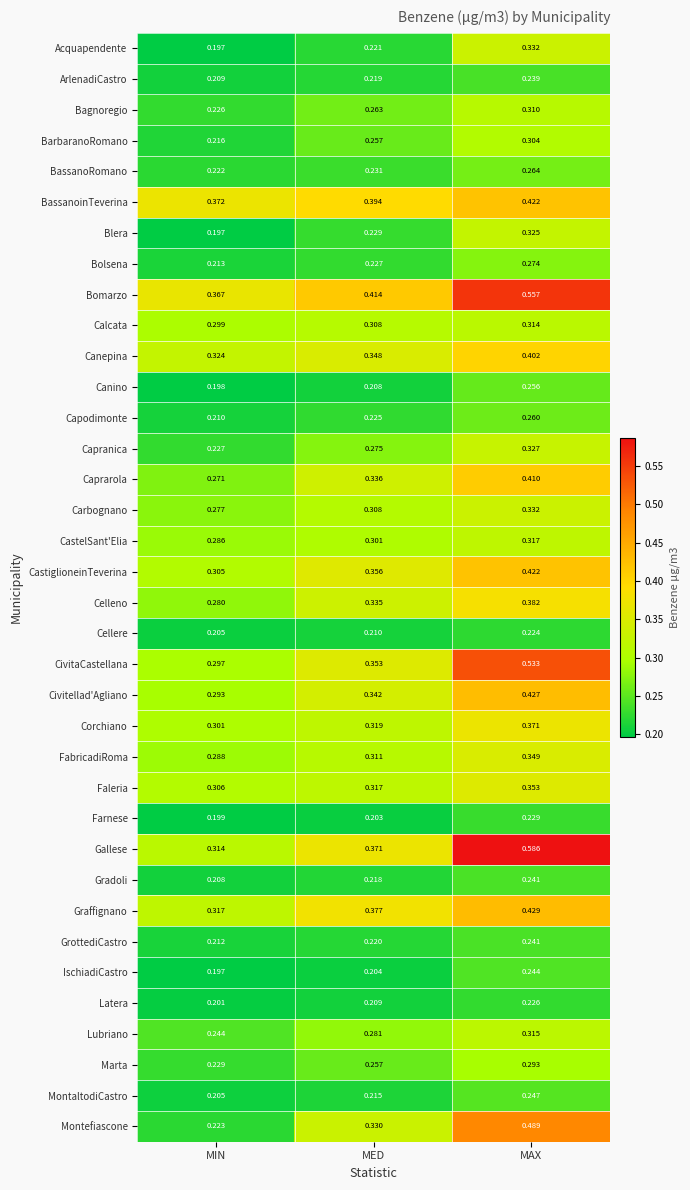

At which label is Civitellad'Agliano closest to 0?

MIN